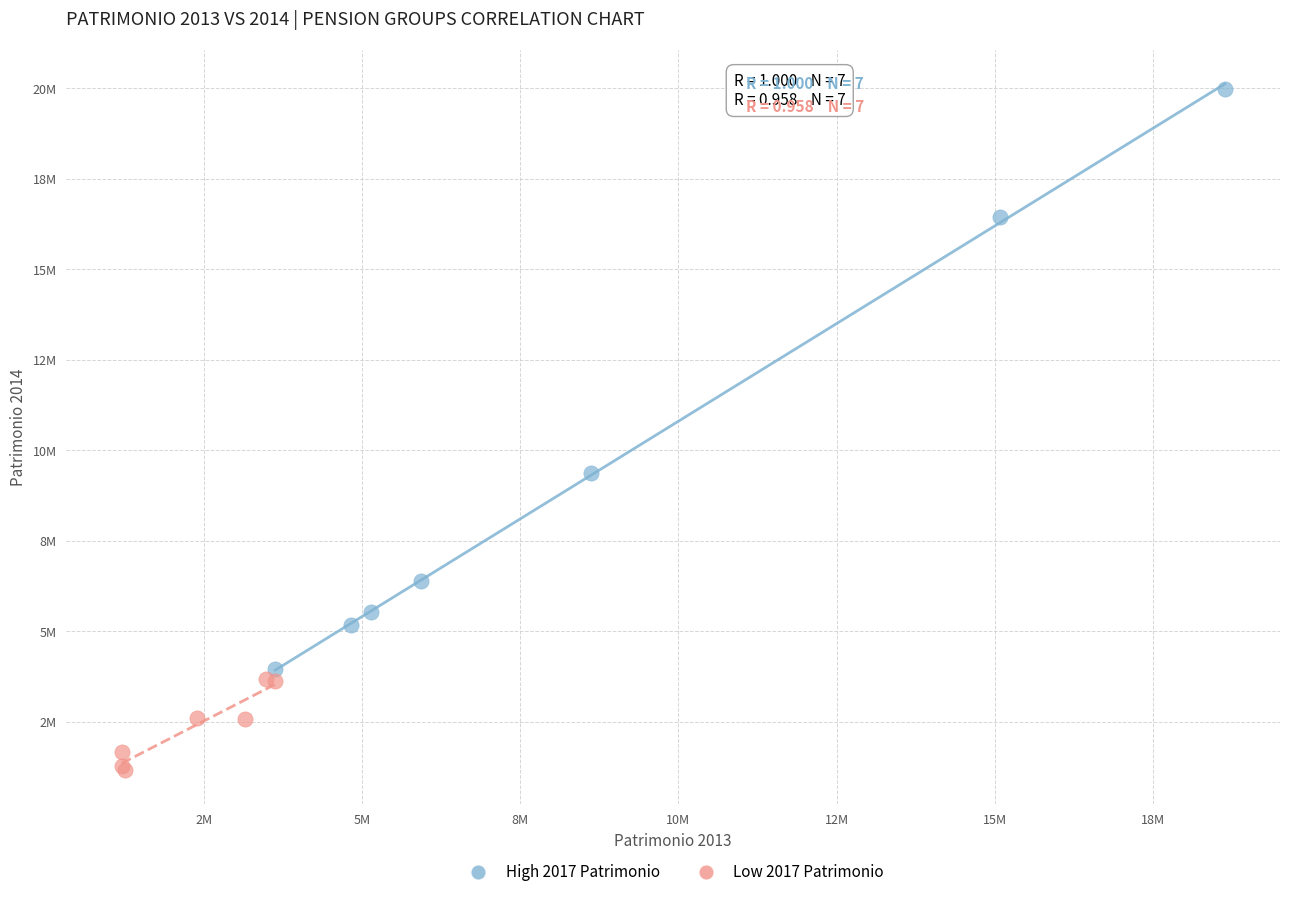

What are all the series names shown in the legend?

High 2017 Patrimonio, Low 2017 Patrimonio